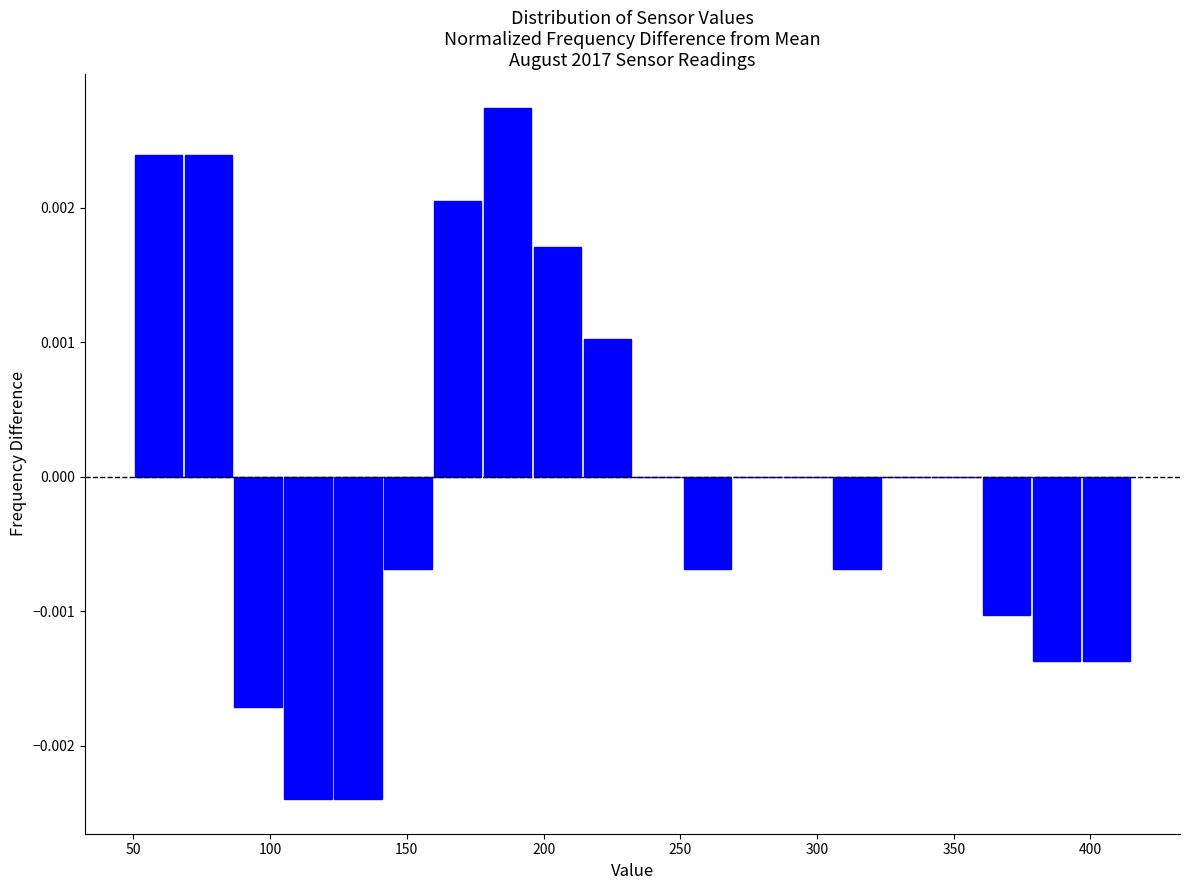

Read against the x-axis, roughly where is the centre of the tallest bar?

185